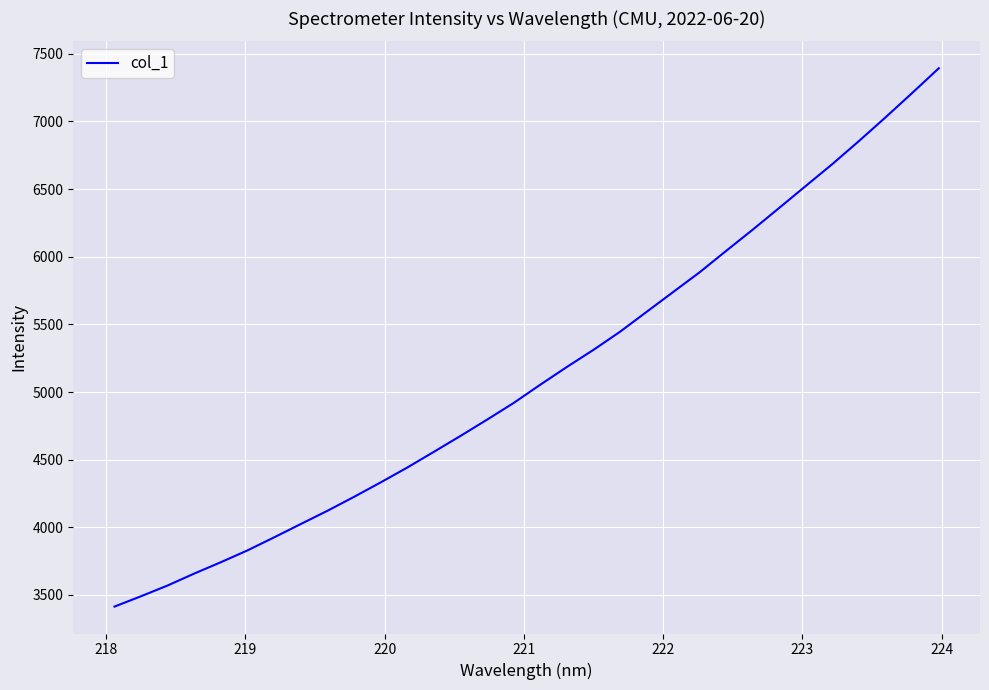

How many lines are shown in the chart?

1